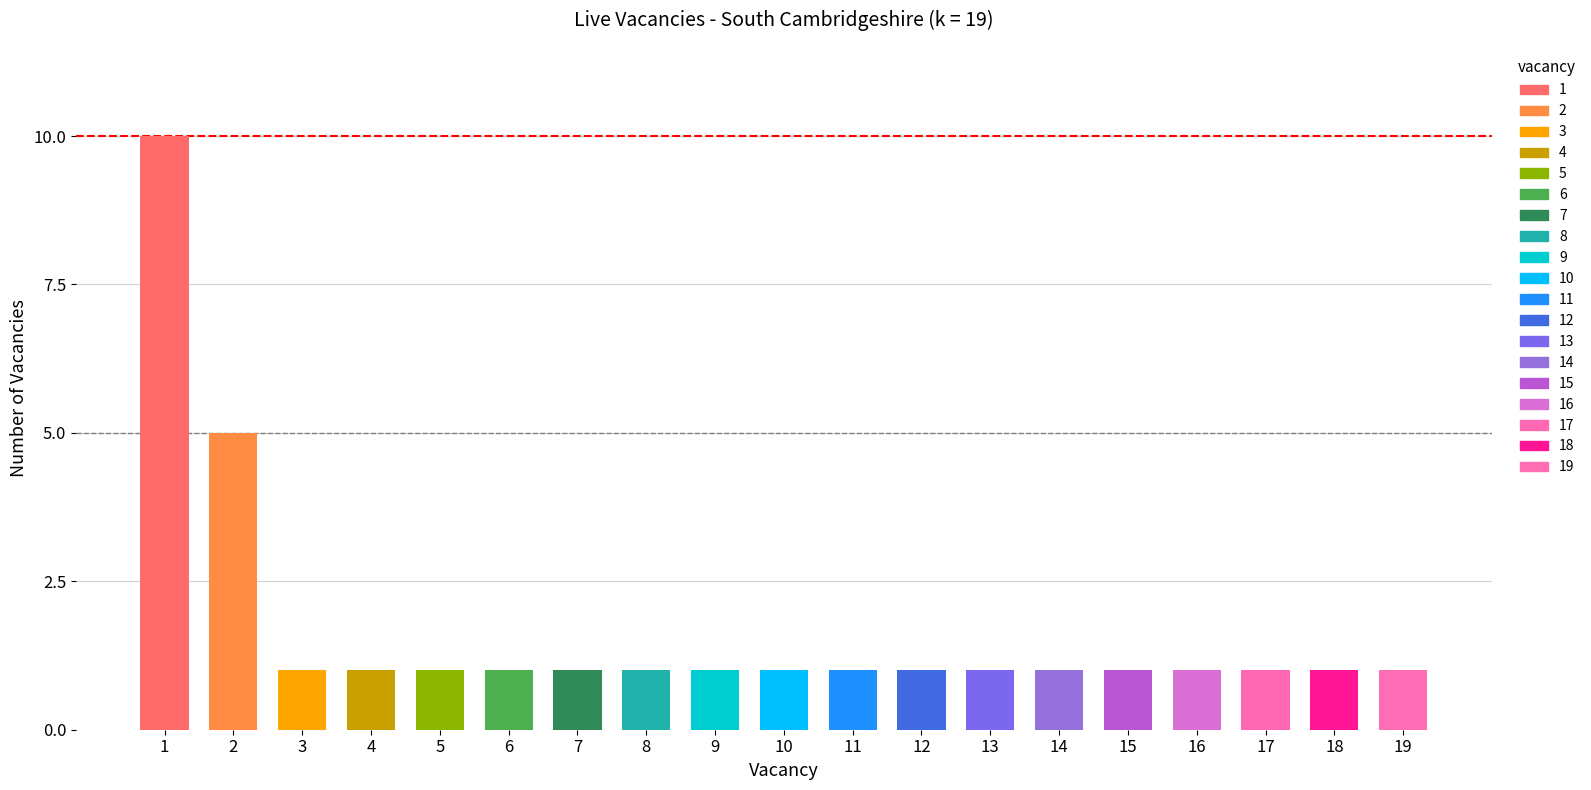

What is the difference between the maximum and minimum values?

9